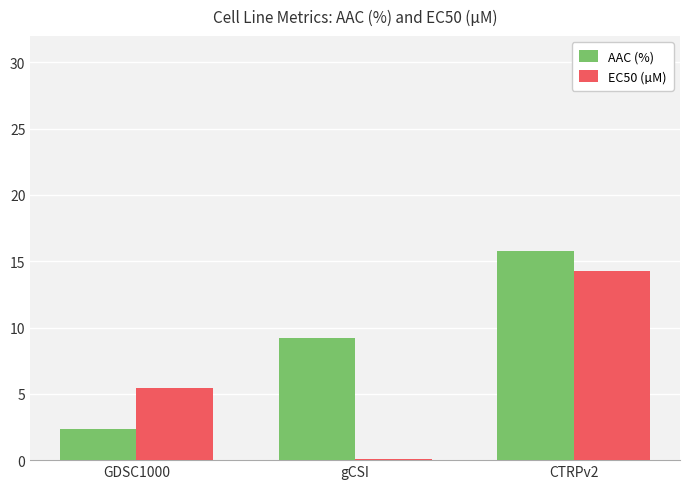

Which series has the largest total across all categories?

AAC (%)